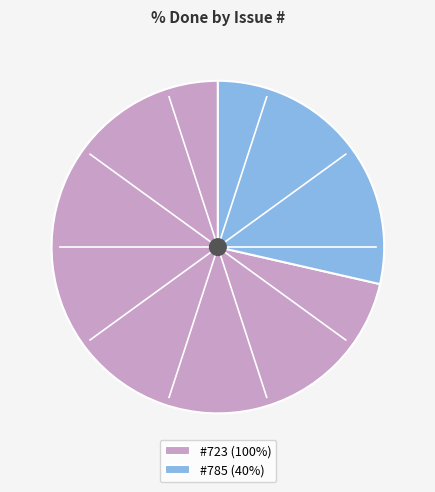

Rank the categories by value from highest to lowest.

#723 (100%), #785 (40%)